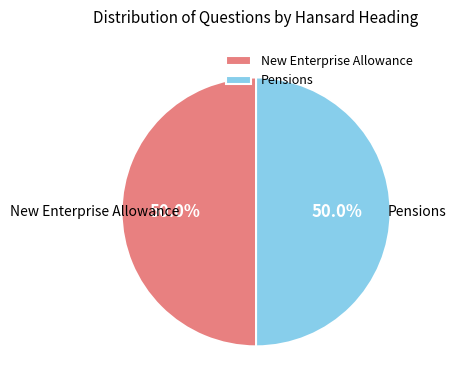

How many segments does this pie chart have?

2